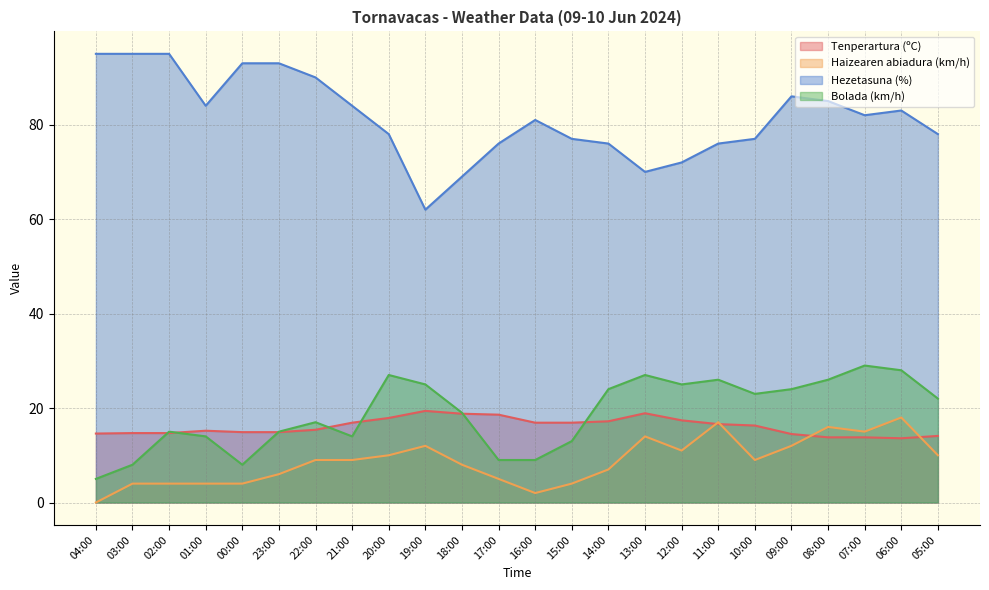

Reading left to right, extract all data points from this chart.

Tenperartura (ºC): 04:00=14.6	03:00=14.7	02:00=14.7	01:00=15.2	00:00=14.9	23:00=14.9	22:00=15.4	21:00=16.9	20:00=17.9	19:00=19.4	18:00=18.8	17:00=18.6	16:00=16.9	15:00=16.9	14:00=17.2	13:00=18.9	12:00=17.4	11:00=16.6	10:00=16.3	09:00=14.5	08:00=13.8	07:00=13.8	06:00=13.6	05:00=14.1
Haizearen abiadura (km/h): 04:00=0.0	03:00=4.0	02:00=4.0	01:00=4.0	00:00=4.0	23:00=6.0	22:00=9.0	21:00=9.0	20:00=10.0	19:00=12.0	18:00=8.0	17:00=5.0	16:00=2.0	15:00=4.0	14:00=7.0	13:00=14.0	12:00=11.0	11:00=17.0	10:00=9.0	09:00=12.0	08:00=16.0	07:00=15.0	06:00=18.0	05:00=10.0
Hezetasuna (%): 04:00=95.0	03:00=95.0	02:00=95.0	01:00=84.0	00:00=93.0	23:00=93.0	22:00=90.0	21:00=84.0	20:00=78.0	19:00=62.0	18:00=69.0	17:00=76.0	16:00=81.0	15:00=77.0	14:00=76.0	13:00=70.0	12:00=72.0	11:00=76.0	10:00=77.0	09:00=86.0	08:00=85.0	07:00=82.0	06:00=83.0	05:00=78.0
Bolada (km/h): 04:00=5.0	03:00=8.0	02:00=15.0	01:00=14.0	00:00=8.0	23:00=15.0	22:00=17.0	21:00=14.0	20:00=27.0	19:00=25.0	18:00=19.0	17:00=9.0	16:00=9.0	15:00=13.0	14:00=24.0	13:00=27.0	12:00=25.0	11:00=26.0	10:00=23.0	09:00=24.0	08:00=26.0	07:00=29.0	06:00=28.0	05:00=22.0